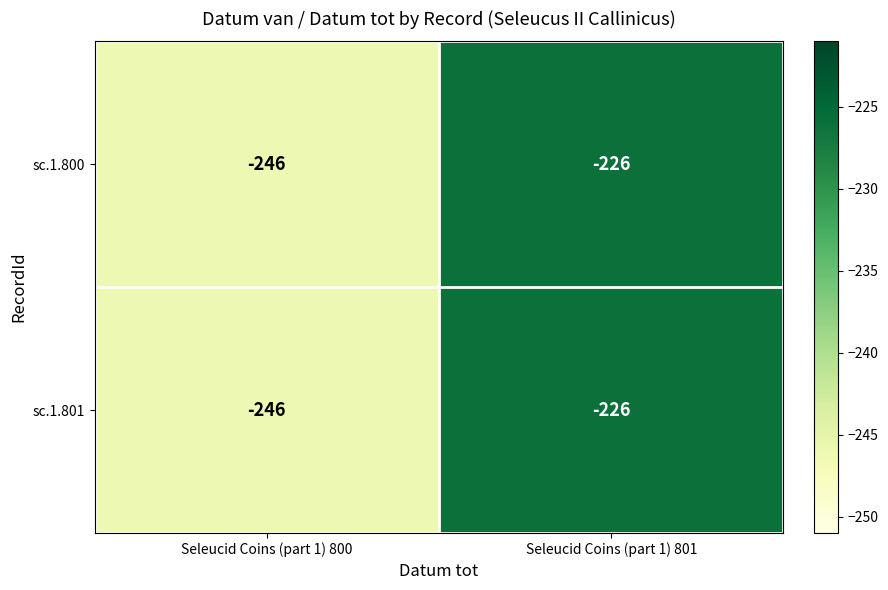

List the labels in order of sc.1.801 value, largest first.

Seleucid Coins (part 1) 801, Seleucid Coins (part 1) 800